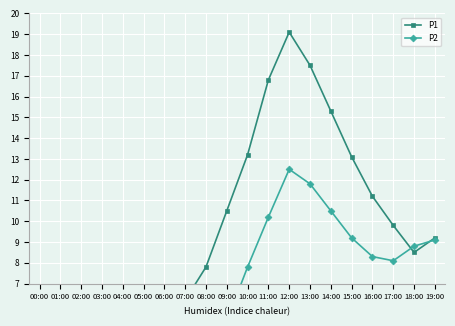

What is the spread (max minus min) of values at 12:00?

6.6